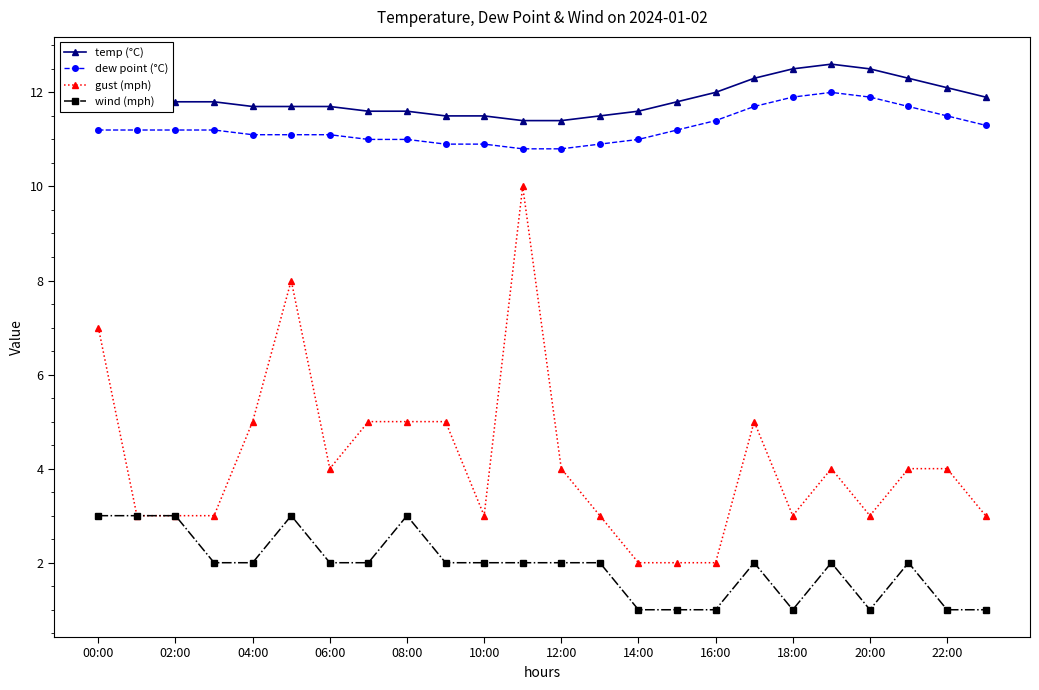

List the series in order of their peak value, highest first.

temp (°C), dew point (°C), gust (mph), wind (mph)